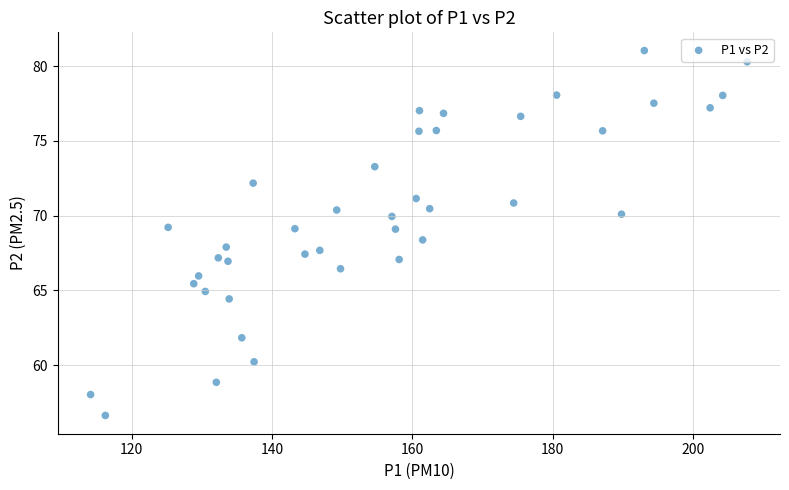

What is the range of X values (max minus min)?

93.6